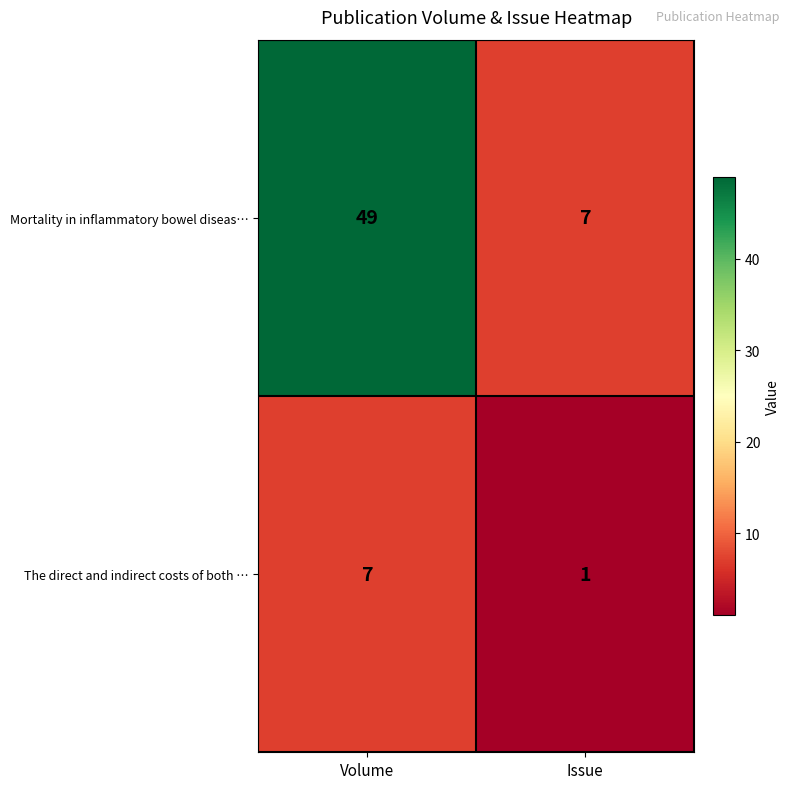

What is the spread (max minus min) of values at Issue?

6